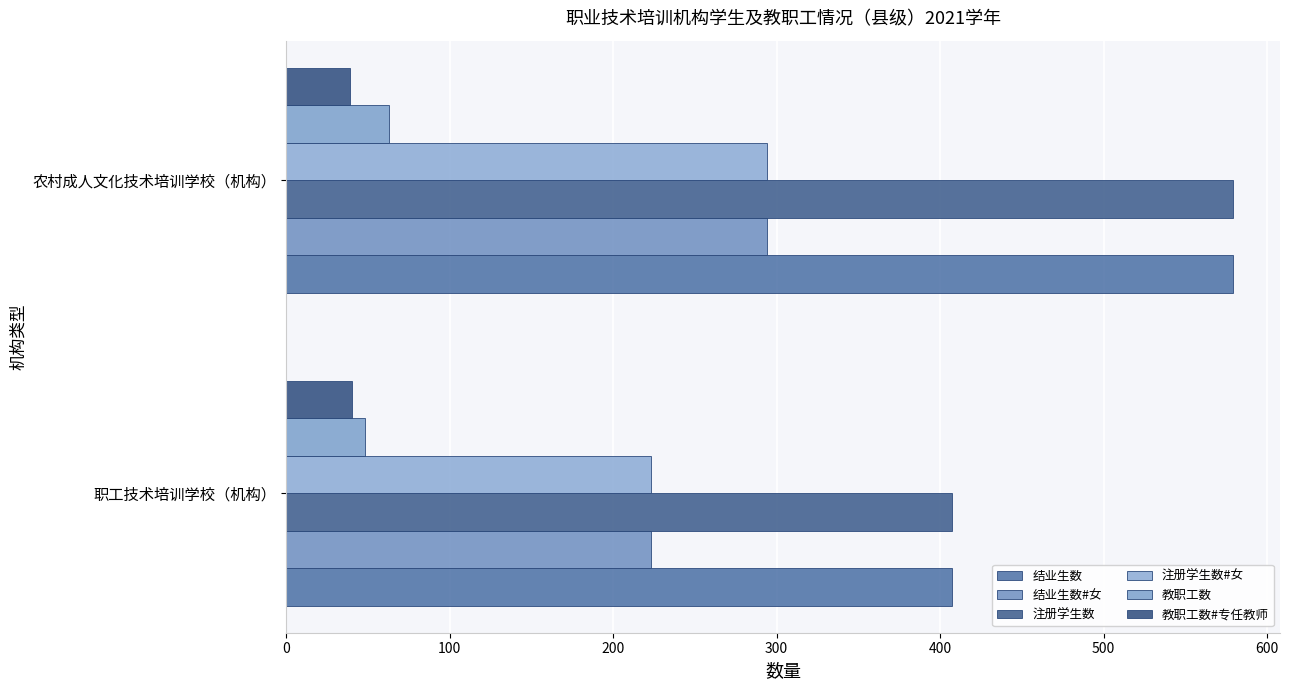

What is the greatest value displayed?

579